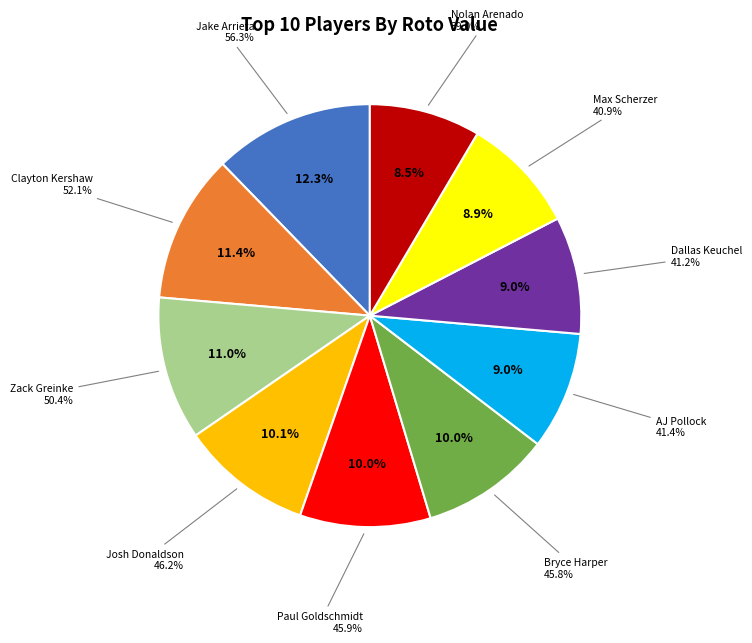

Is there a majority slice in this chart?

No